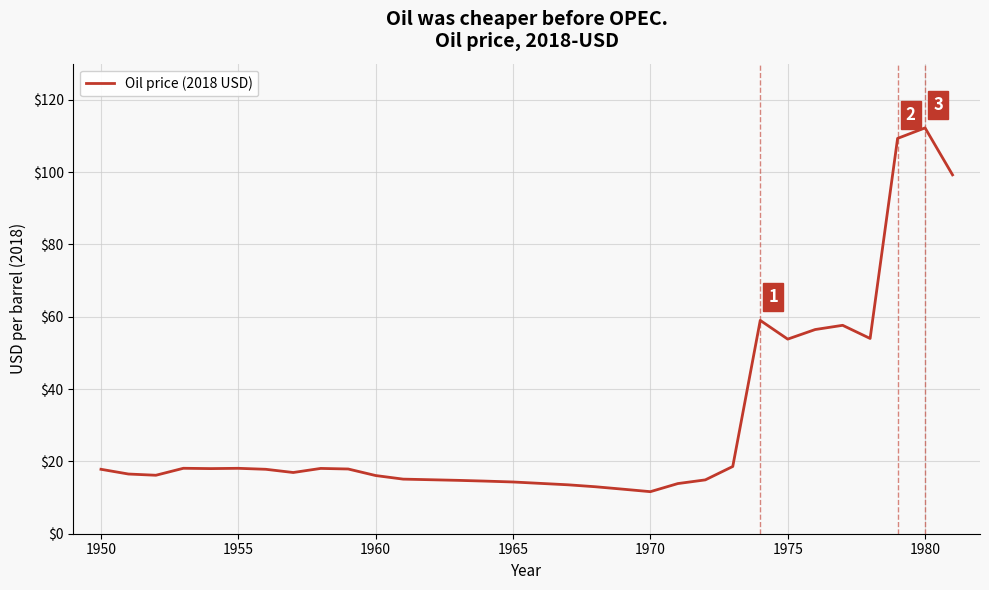

How many lines are shown in the chart?

1